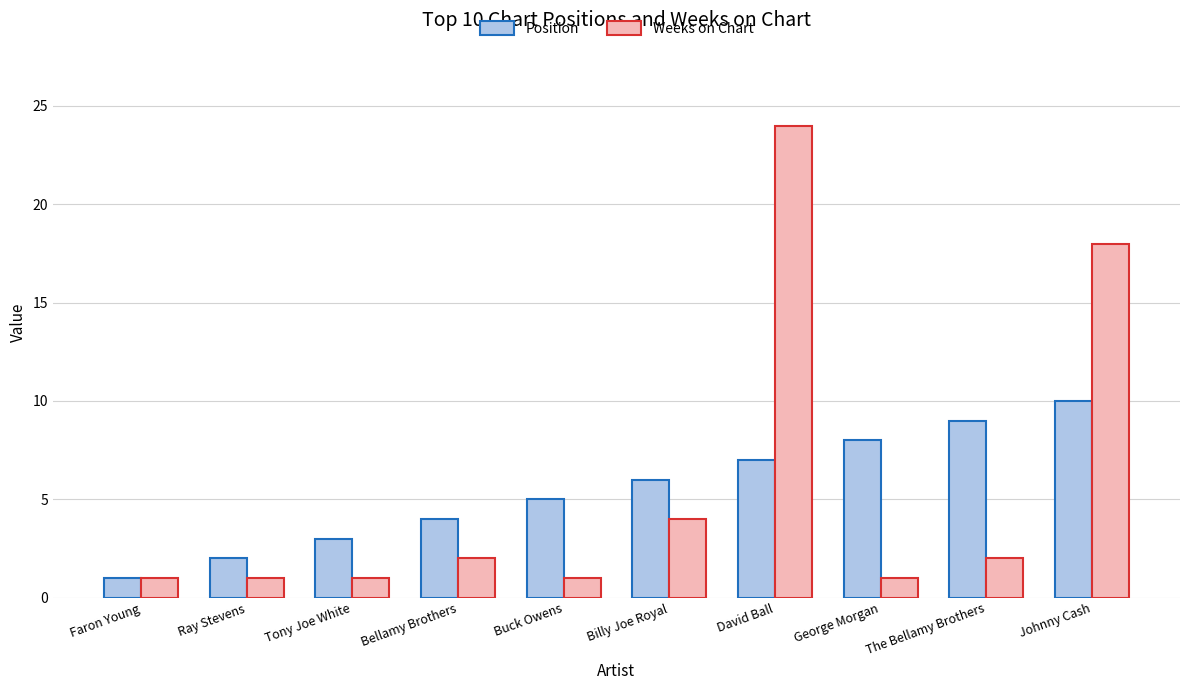

Rank the series at Tony Joe White from lowest to highest value.

Weeks on Chart, Position